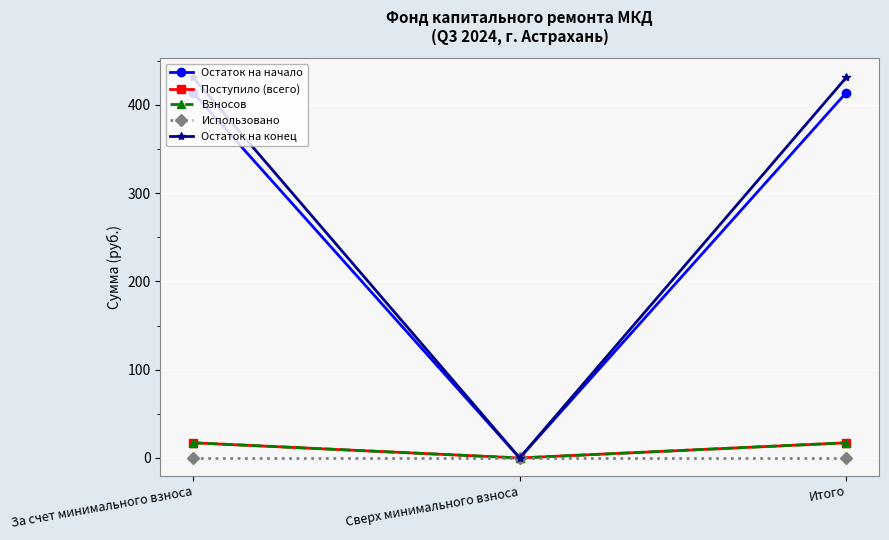

The value of Поступило (всего) at Итого is 17.2. True or false?

True